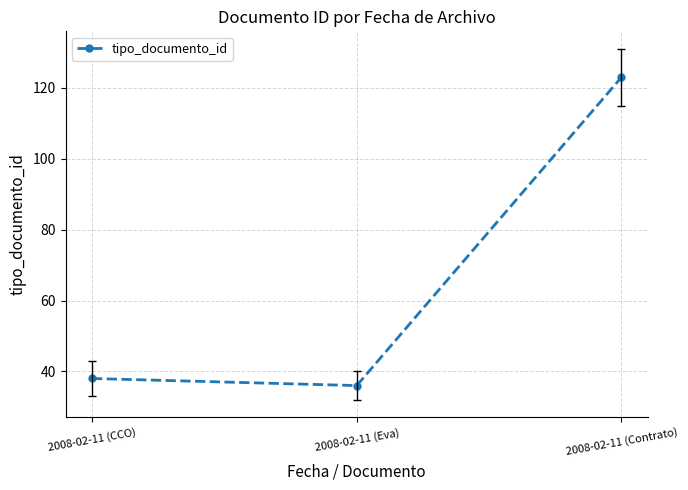

Read the value at 2008-02-11 (CCO).

38